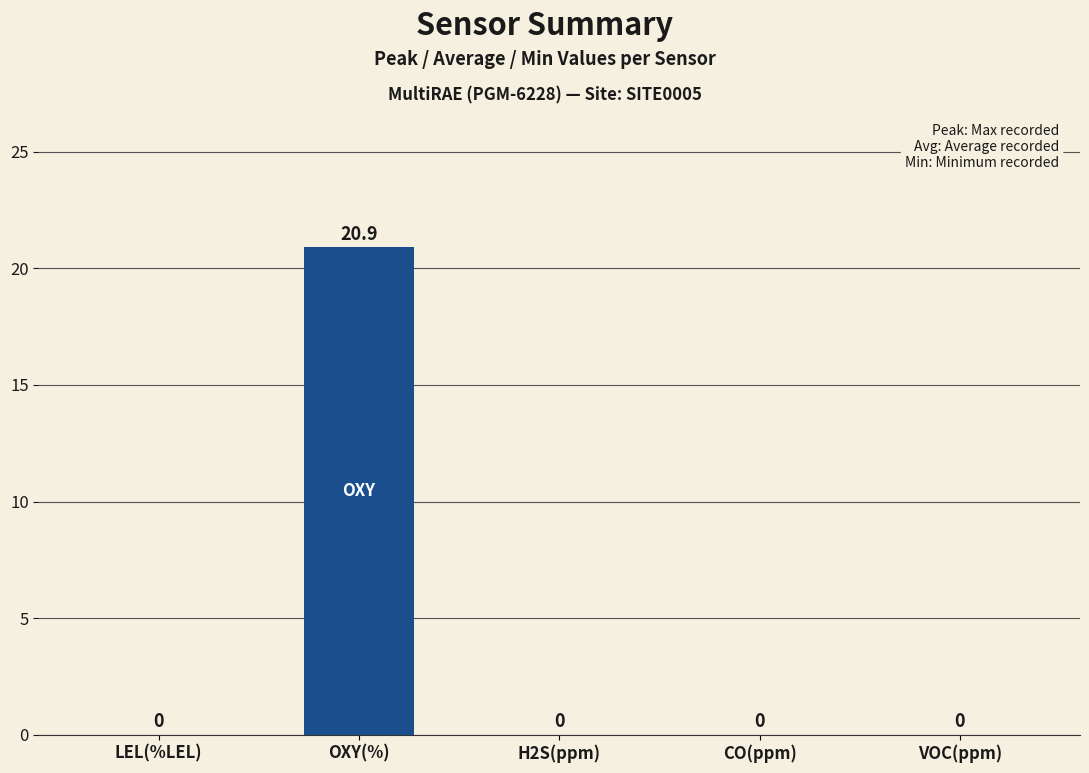

The value at VOC(ppm) is -13.8. True or false?

False